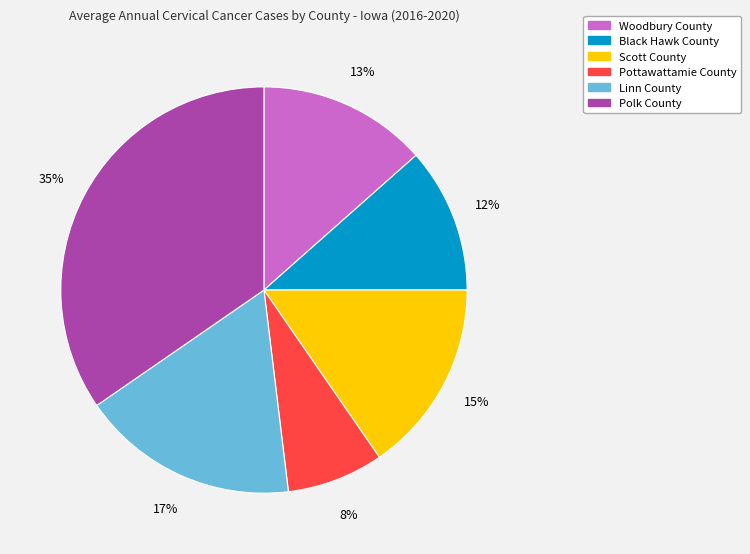

How many slices are in this pie chart?

6